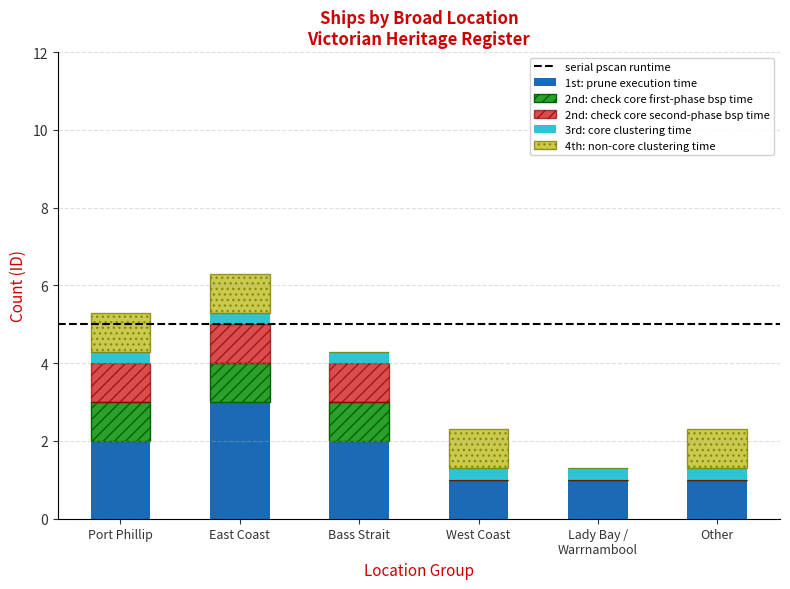

Which category has the highest value in the 1st: prune execution time series?

East Coast